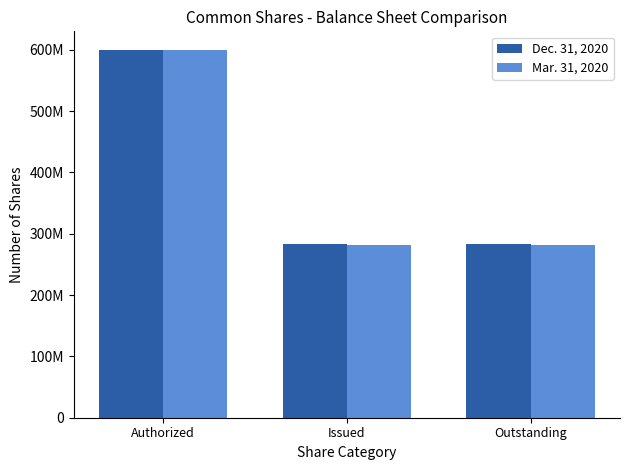

Reading left to right, list all the values displayed in this chart.

Dec. 31, 2020: 600000000	282542649	282542649
Mar. 31, 2020: 600000000	280853040	280853040